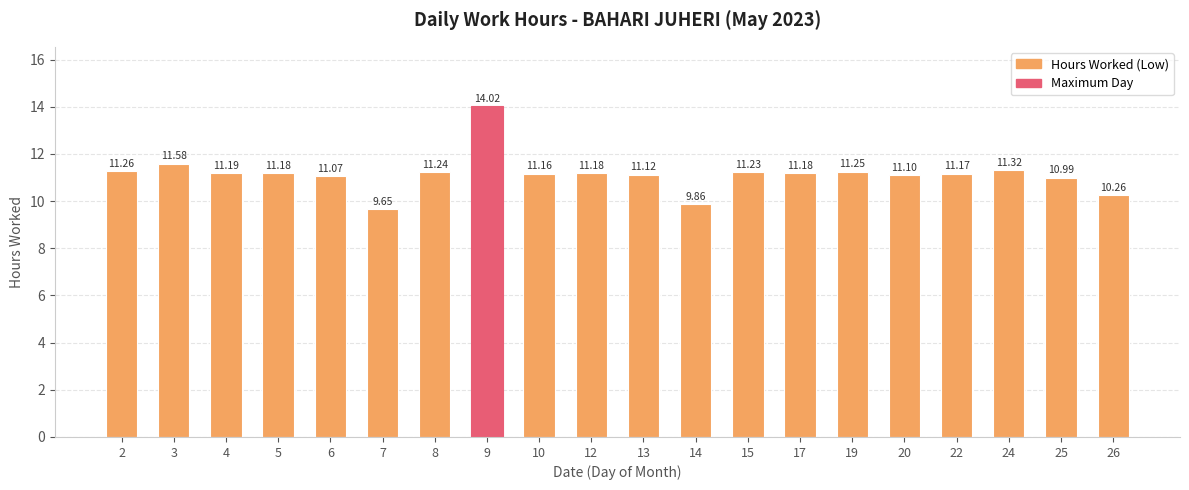

Approximately how many times larger is the value at 25 compared to 13?

1.0